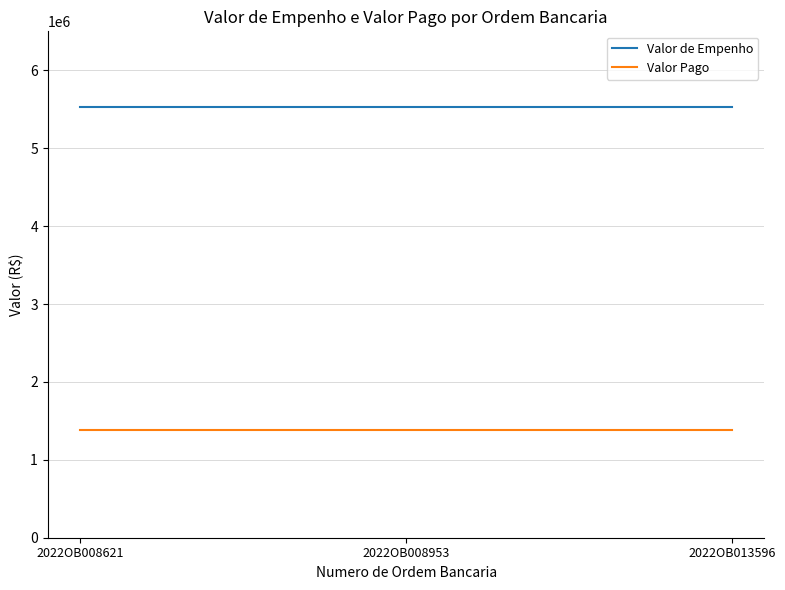

What is the difference between the highest and lowest values at 2022OB013596?

4146922.4